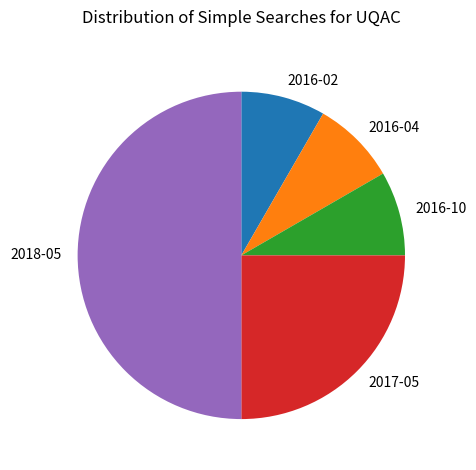

Count the number of slices in the pie.

5